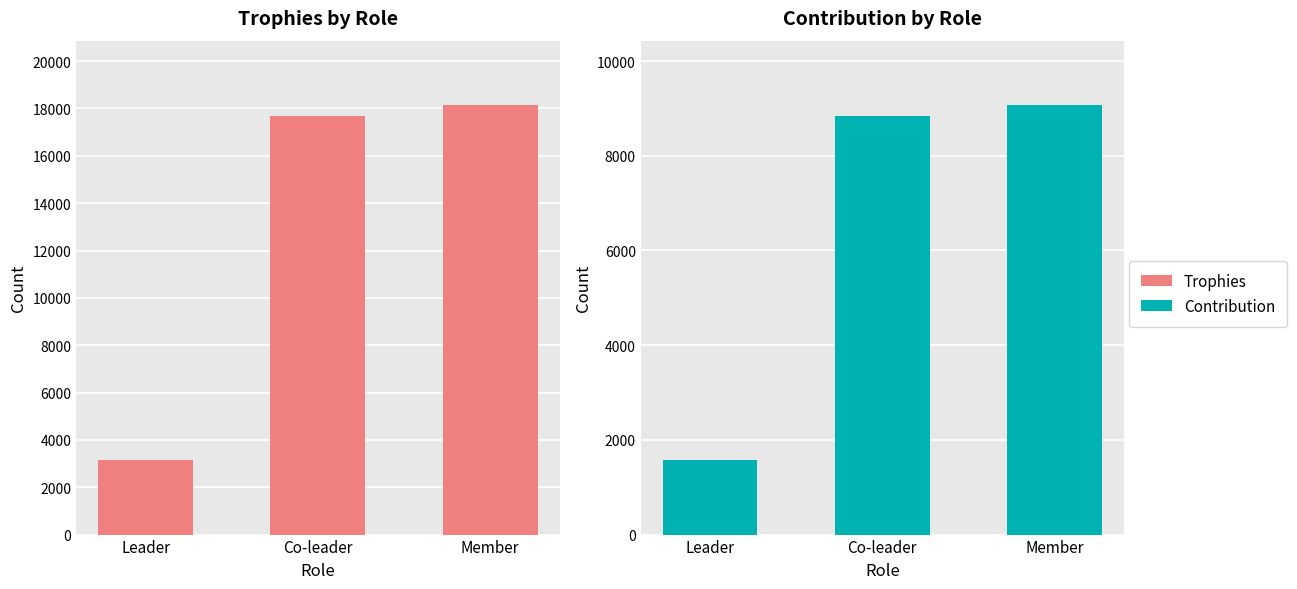

What is the label of the 3rd bar from the right?

Leader